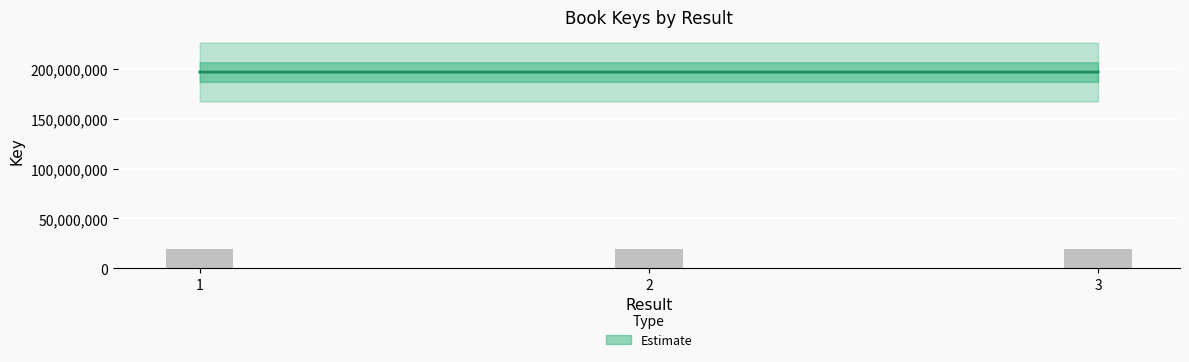

Which label corresponds to the largest value in the chart?

1